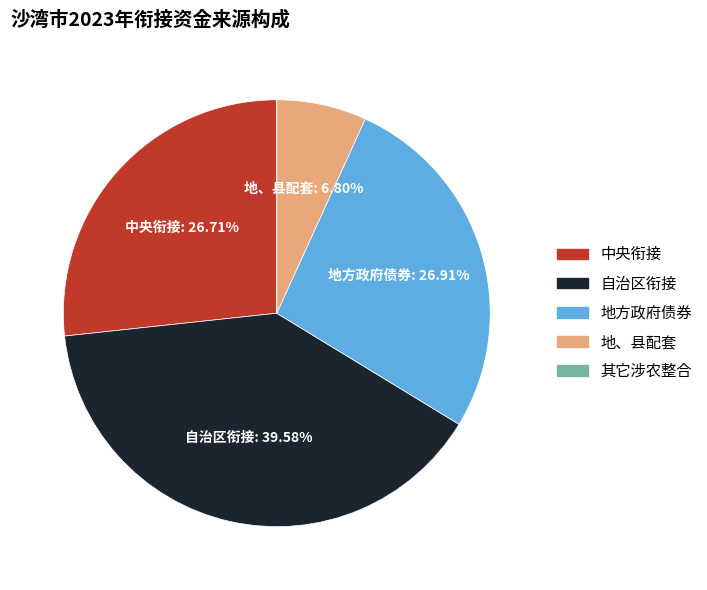

To the nearest percent, what is the average slice percentage?

20%